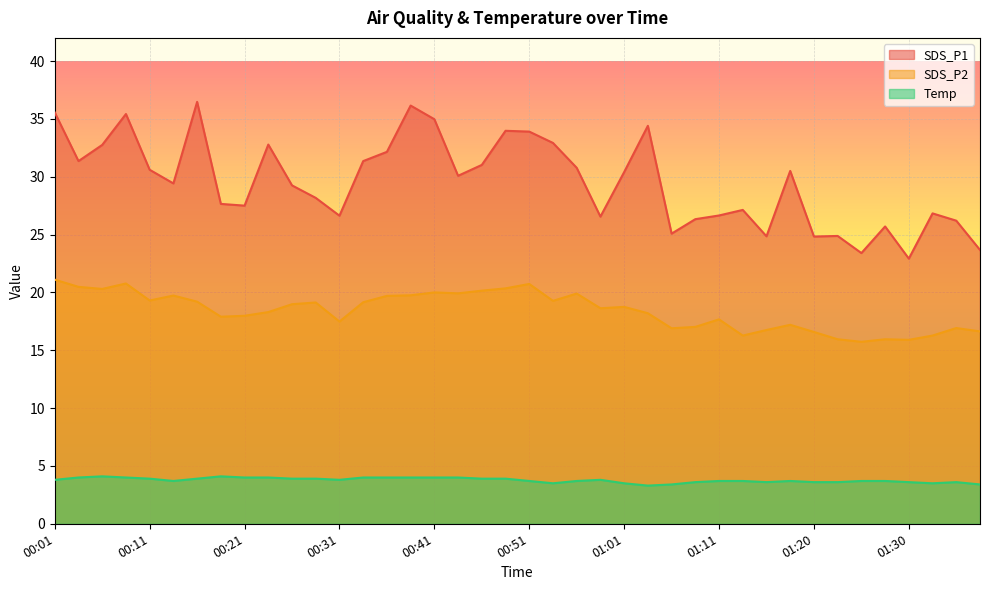

What is the average value of the SDS_P2 series?

18.4